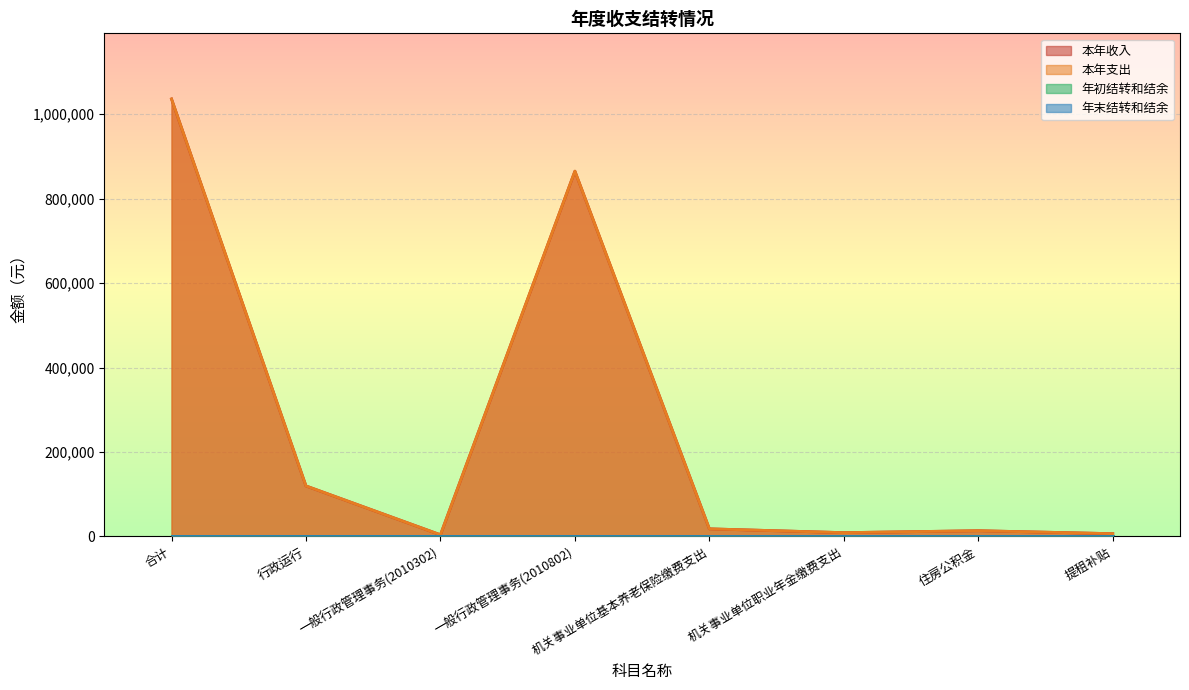

What is the difference between the maximum and minimum values in the 本年支出 series?

1032059.0